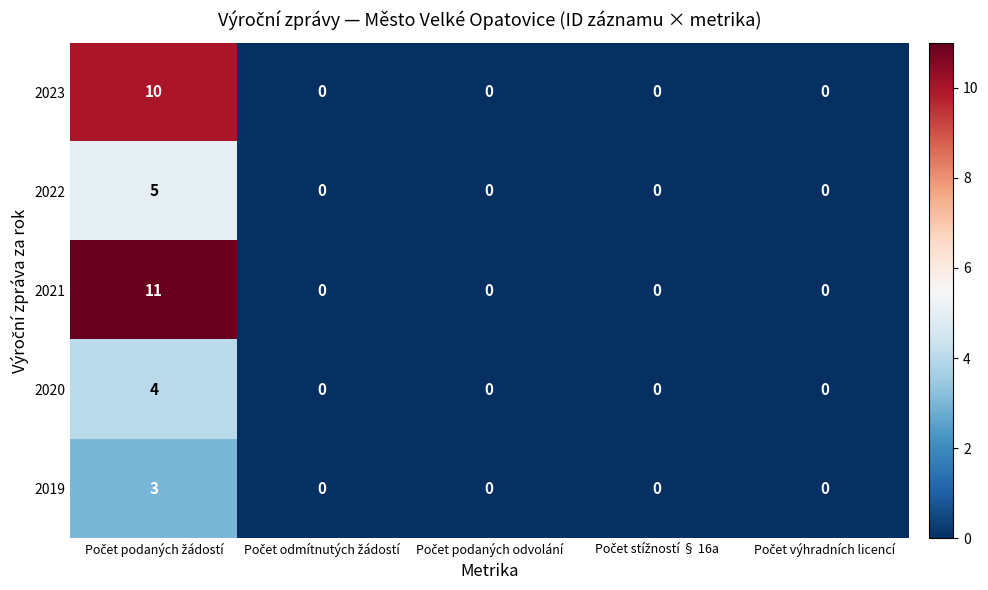

Which series has the widest spread of values?

2021